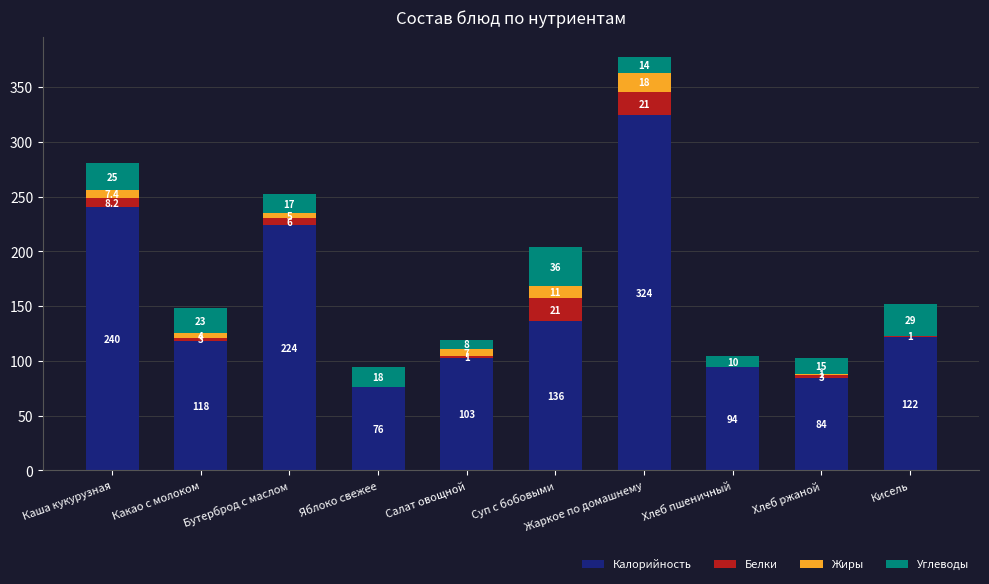

What are all the series names shown in the legend?

Калорийность, Белки, Жиры, Углеводы